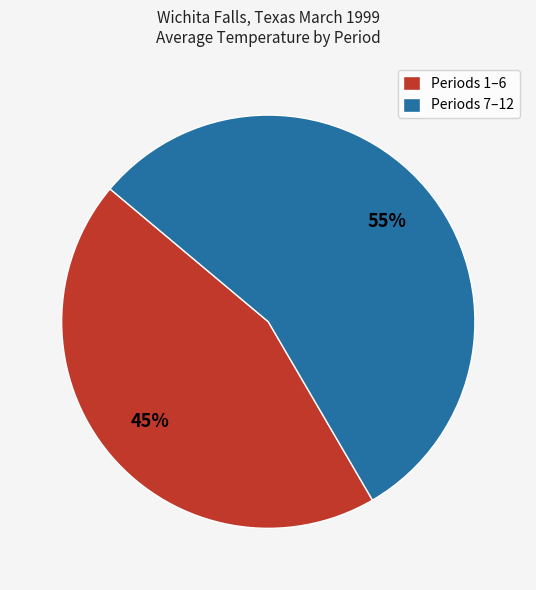

Count the number of slices in the pie.

2